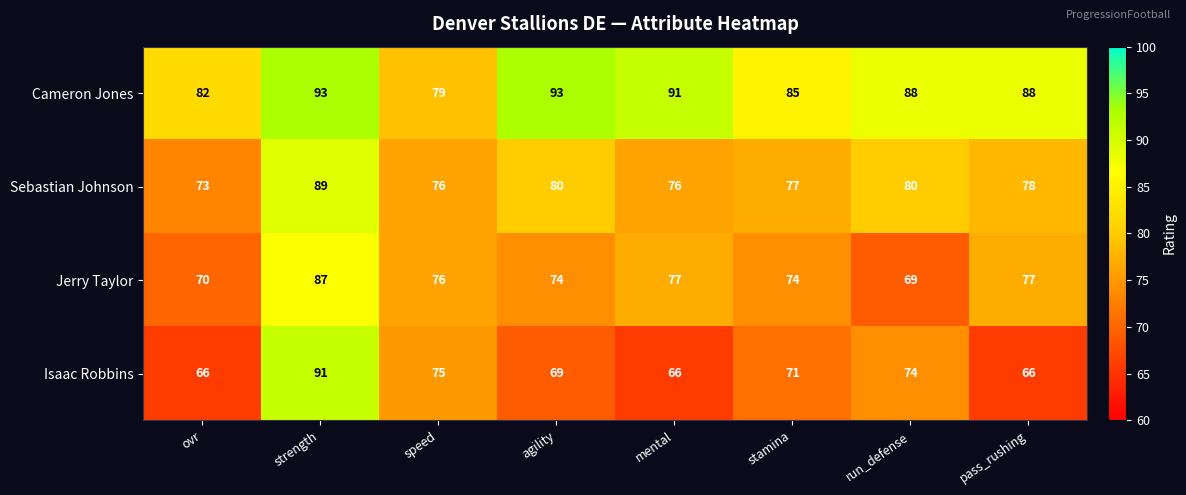

Rank the series by their average value, from highest to lowest.

Cameron Jones, Sebastian Johnson, Jerry Taylor, Isaac Robbins